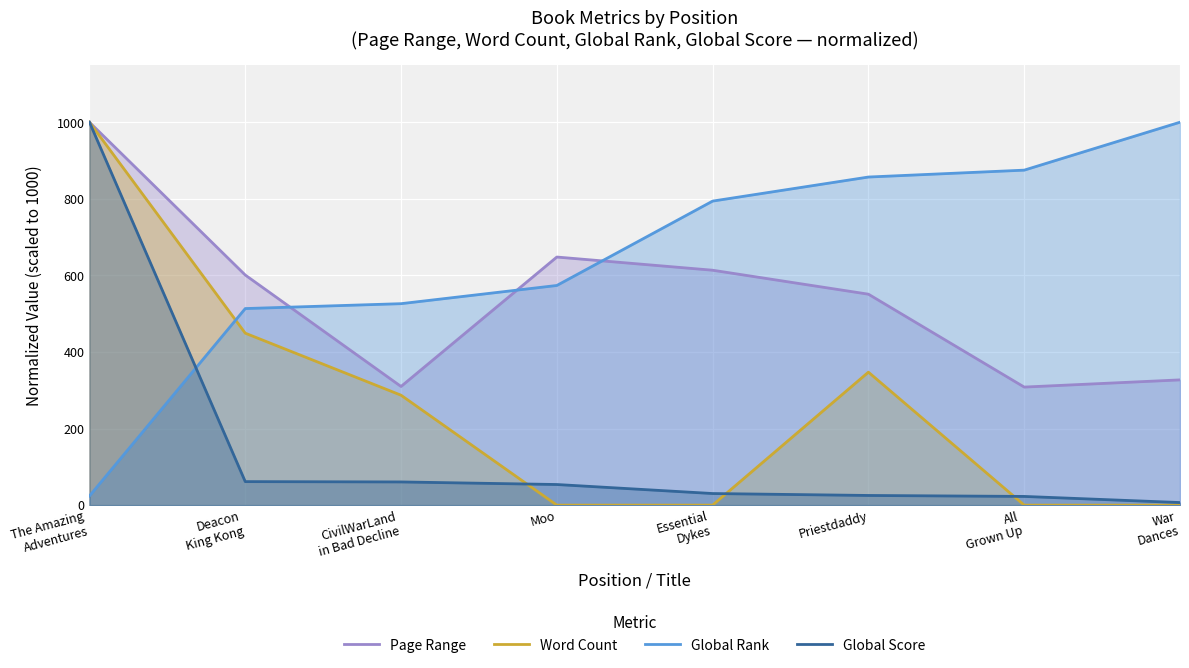

What position from the right is Essential
Dykes?

4